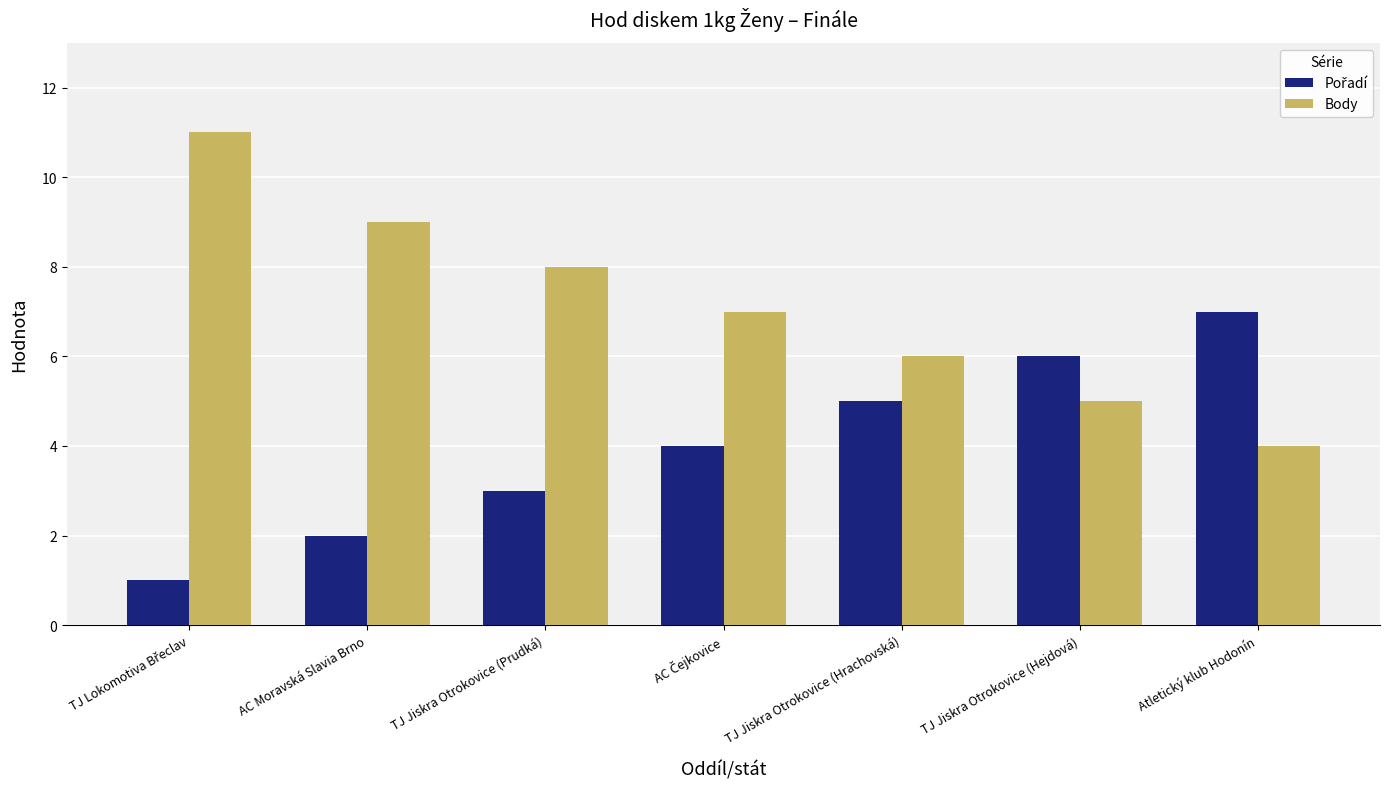

Count the number of categories in the chart.

7